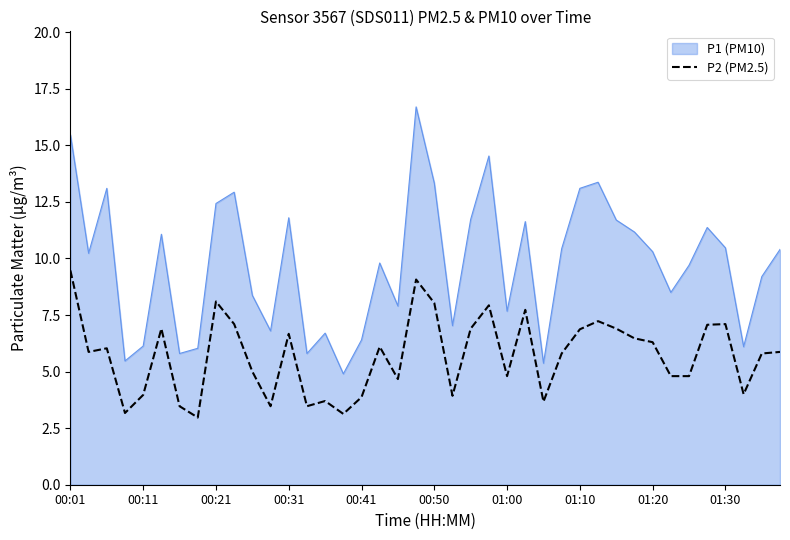

What is the difference between the maximum and minimum values in the P1 (PM10) series?

11.8